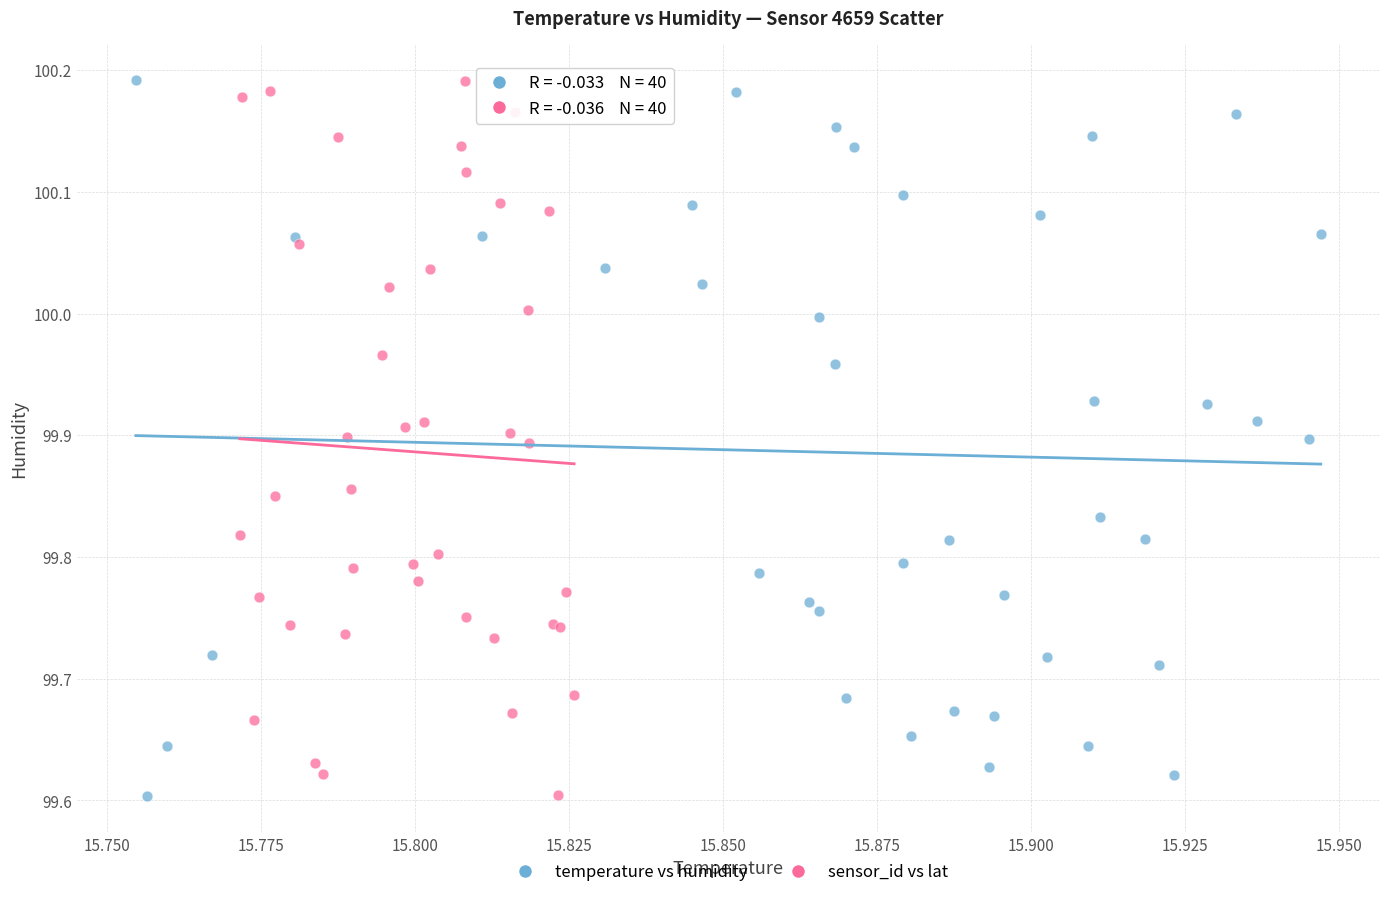

What are all the series names shown in the legend?

temperature vs humidity, sensor_id vs lat